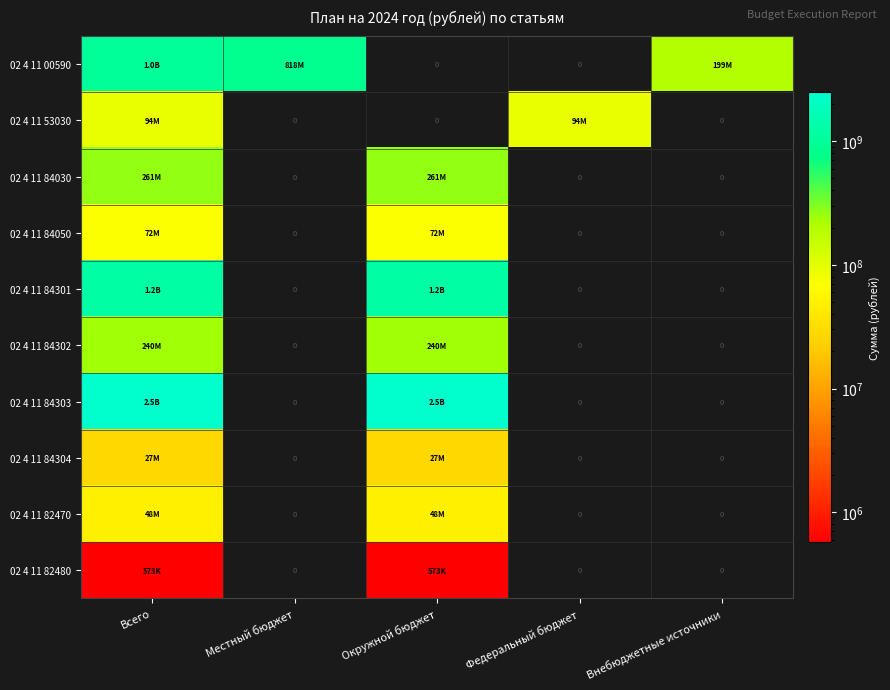

What is the greatest value displayed?

2481700800.0